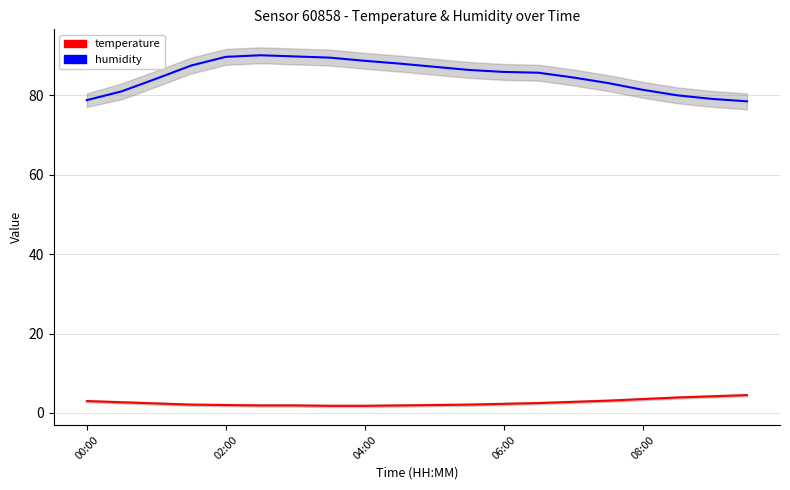

What are all the series names shown in the legend?

humidity, temperature